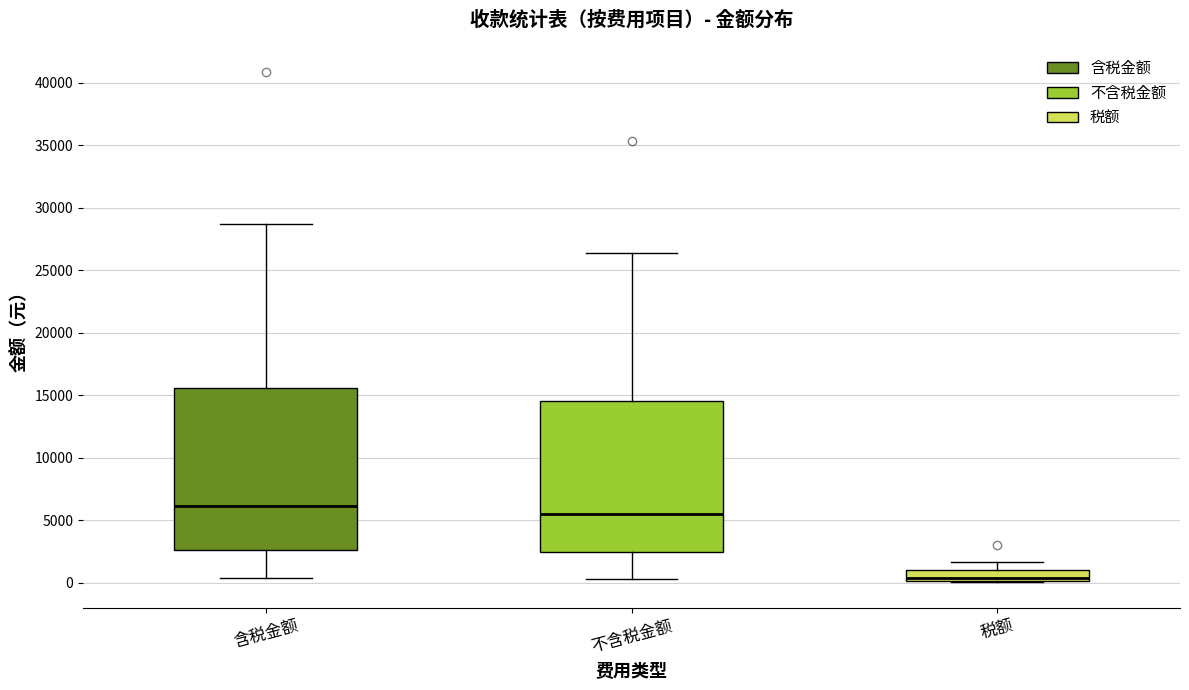

Reading left to right, transcribe this box plot: for each box, give where its median line is, the range the box spans, and where its two whiskers end, as read against the y-axis. The values are not printed on the chart, so give them approximately, as read against the axis.

含税金额: median 6000, box 2500 to 15500, whiskers 500 to 28500
不含税金额: median 5500, box 2500 to 14500, whiskers 500 to 26500
税额: median 500, box 0 to 1000, whiskers 0 to 1500